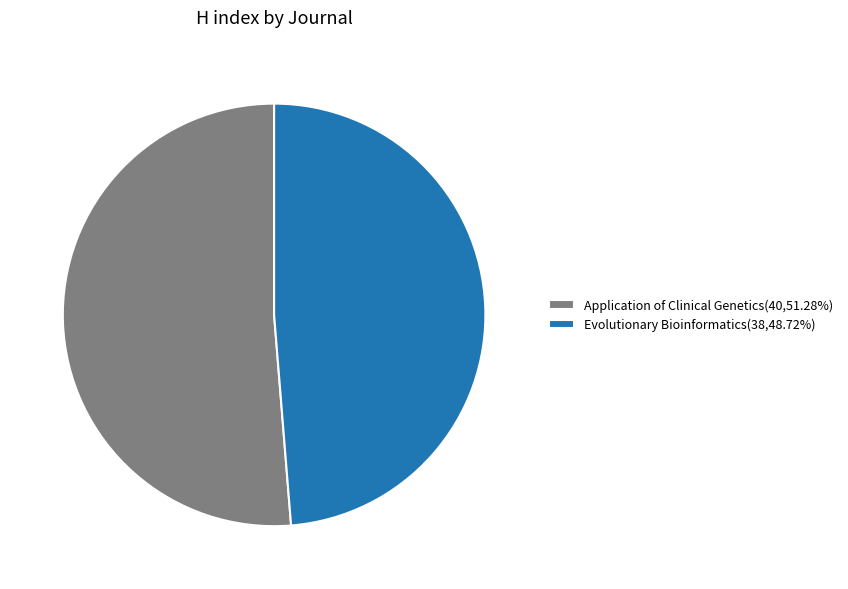

Is there any slice that represents more than half of the pie?

Yes